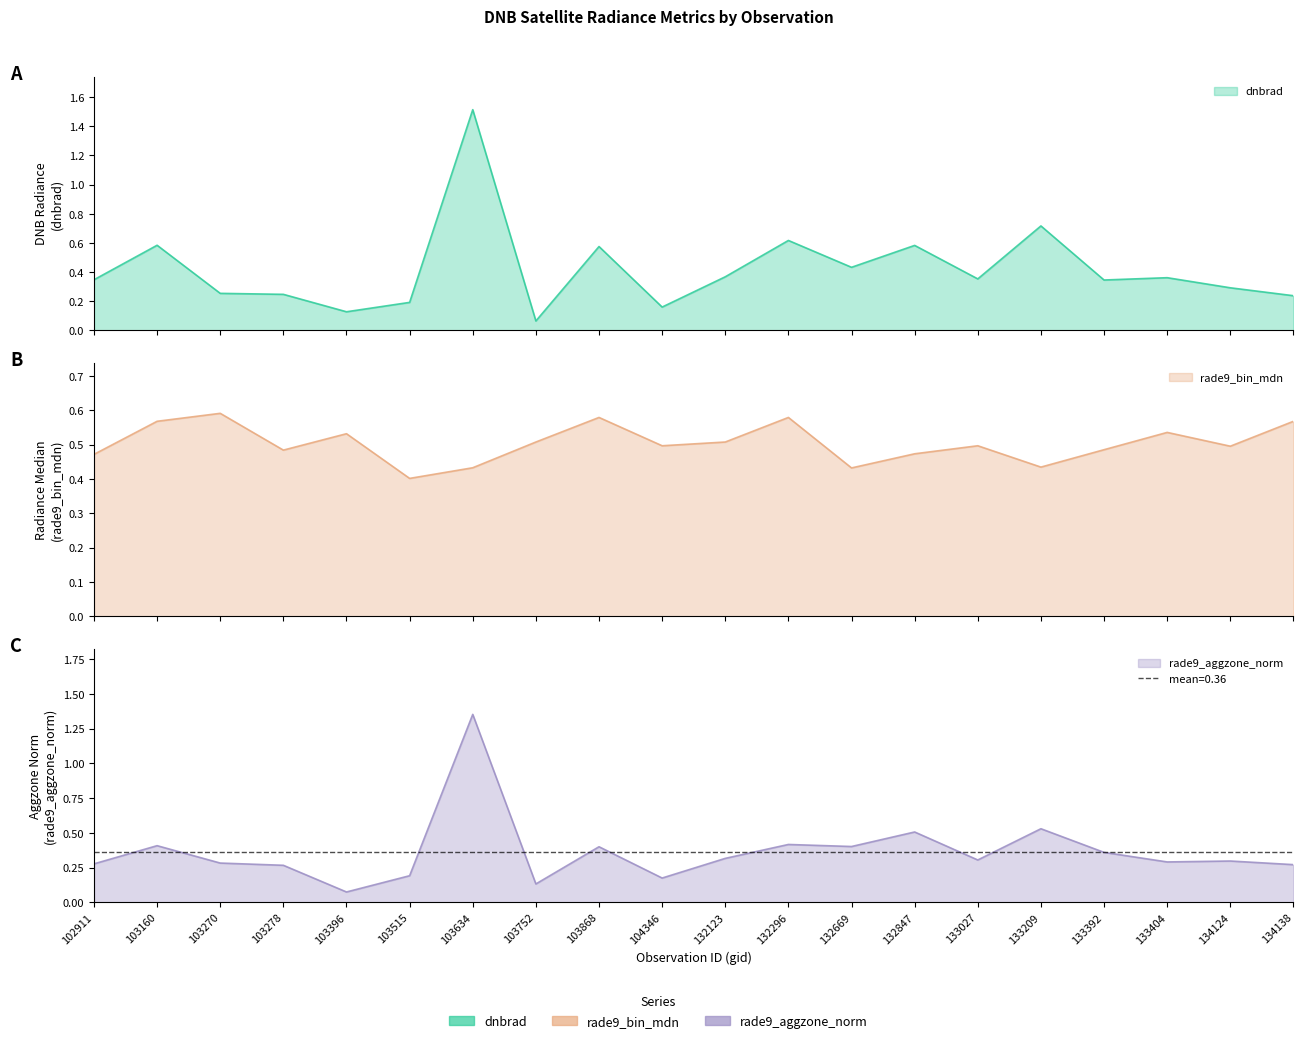

What is the sum of the rade9_bin_mdn values at 133027 and 103752?

1.0